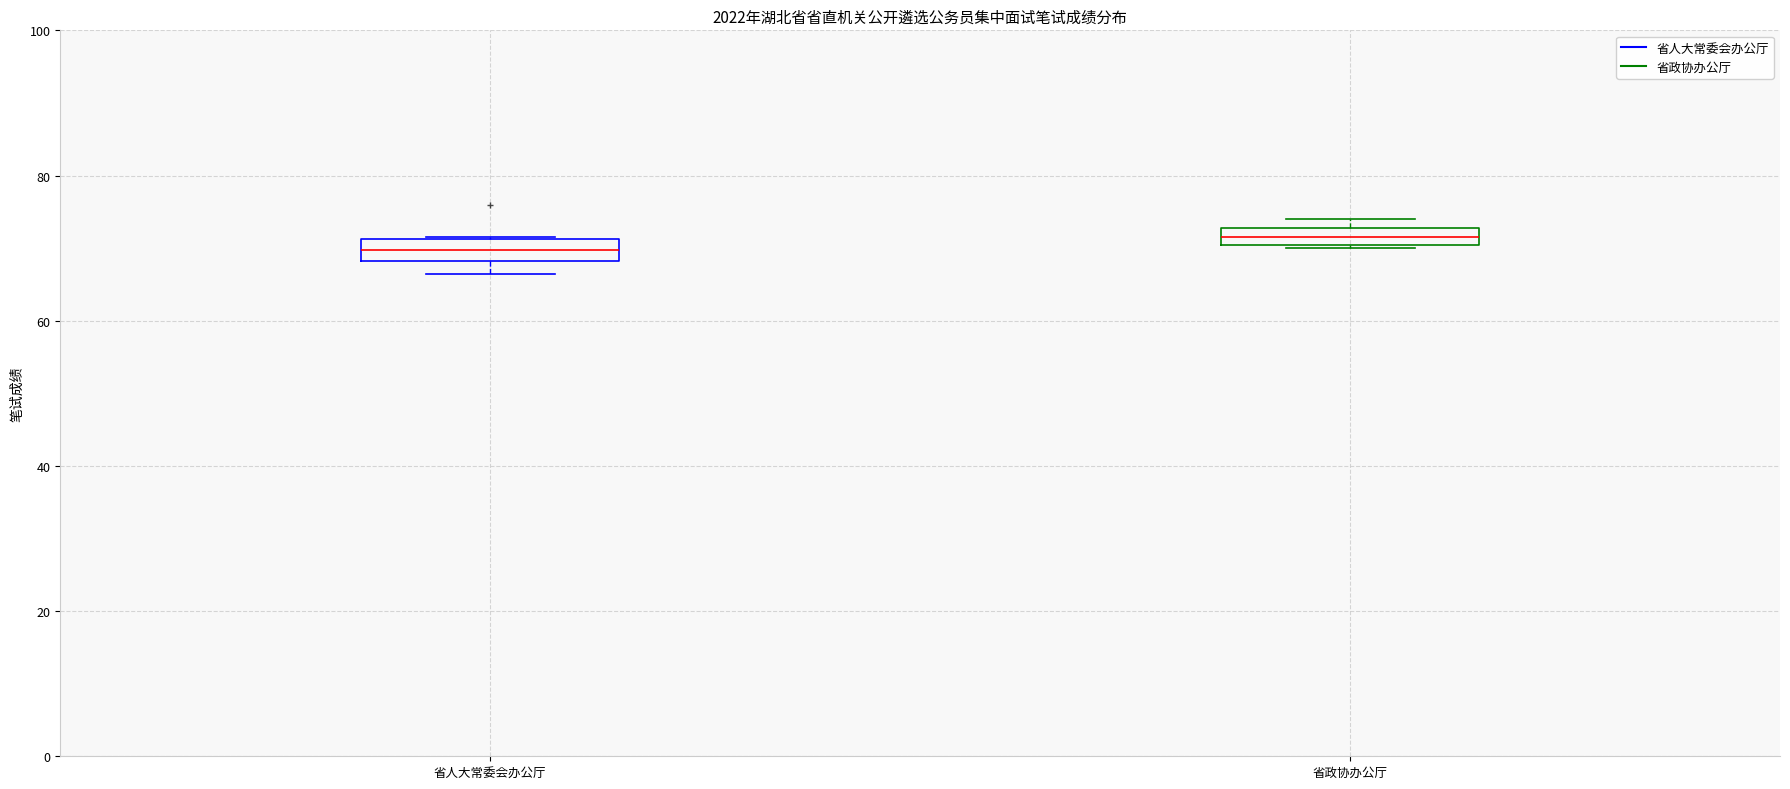

Where is the upper edge of the box for 省政协办公厅 on the y-axis? The values are not printed on the chart, so give them approximately, as read against the axis.

72